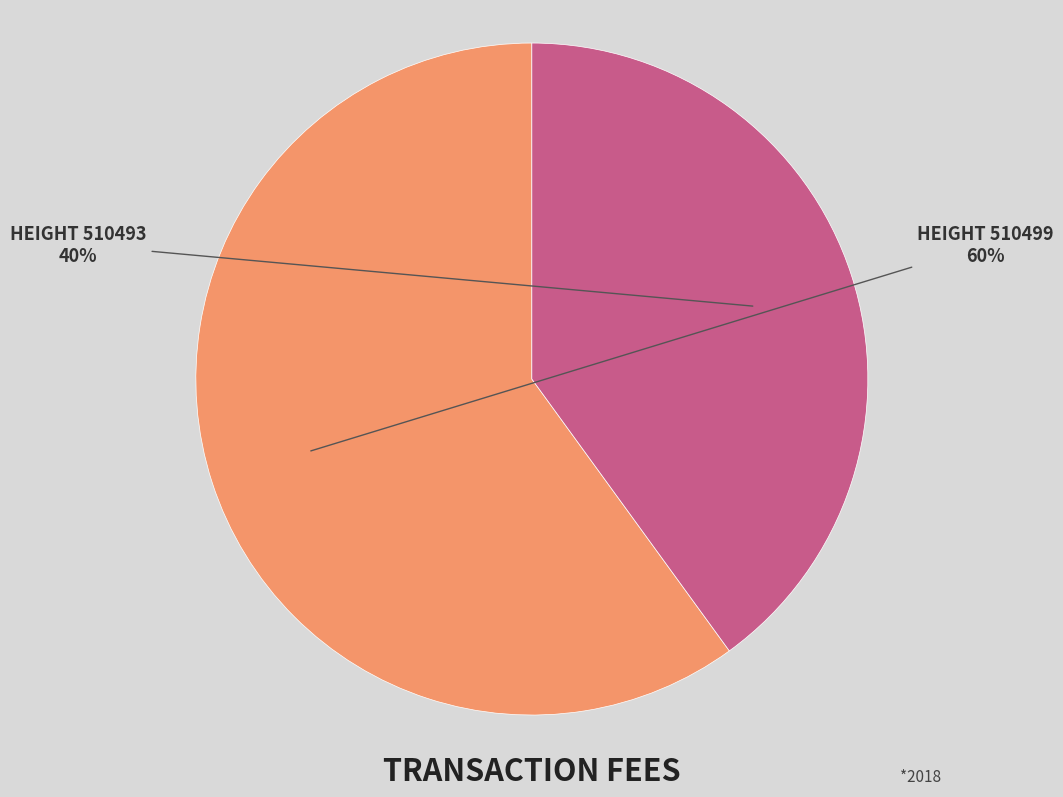

To the nearest percent, what is the average slice percentage?

50%